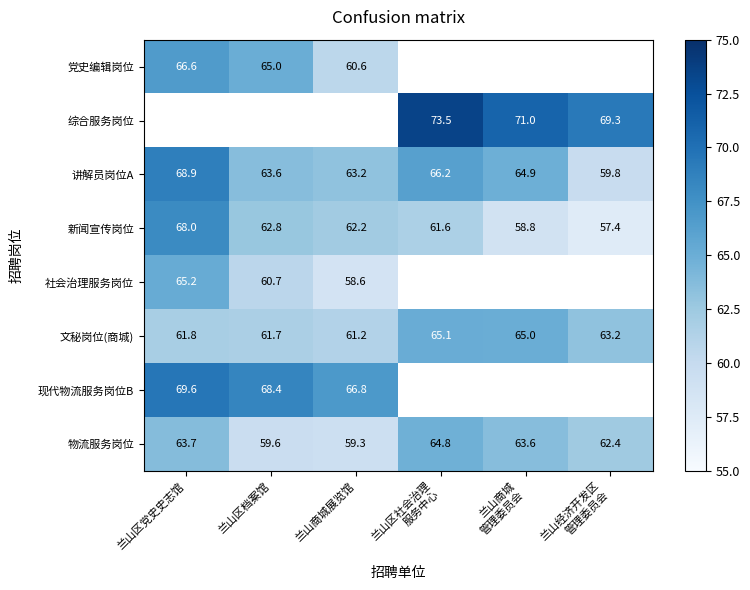

The value of 文秘岗位(商城) at 兰山商城展览馆 is 109.3. True or false?

False